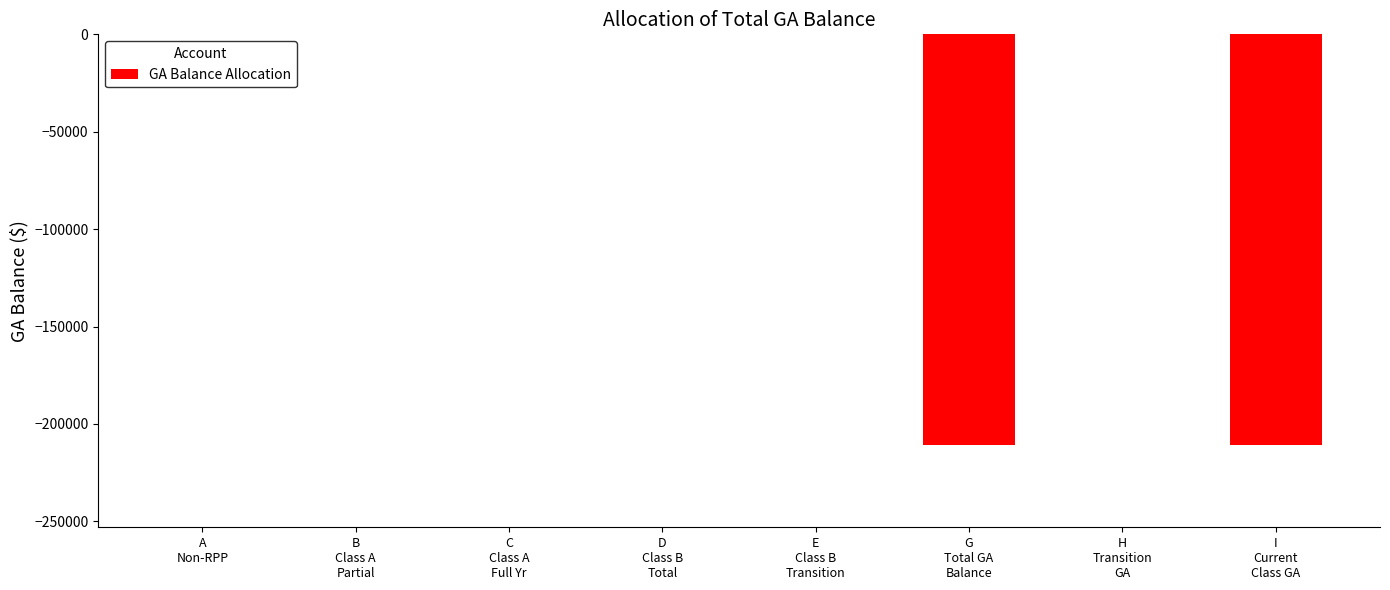

How many distinct data groups are displayed?

1